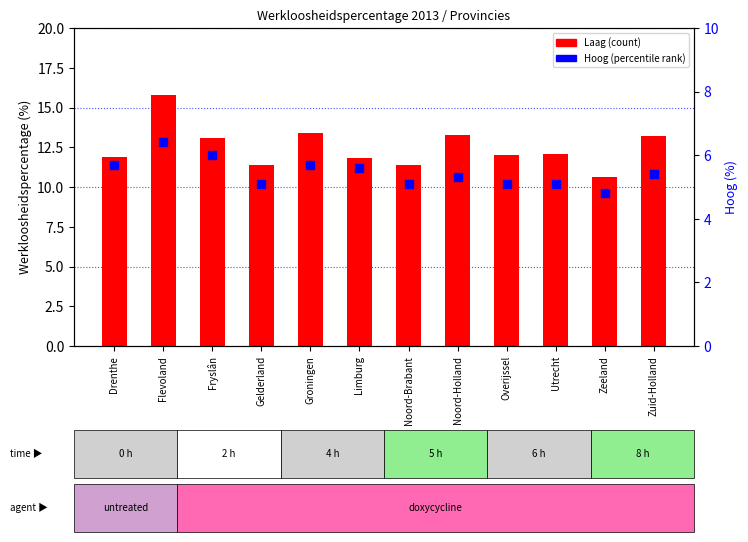

Is the value of Hoog at Groningen greater than the value of Laag at Gelderland?

No